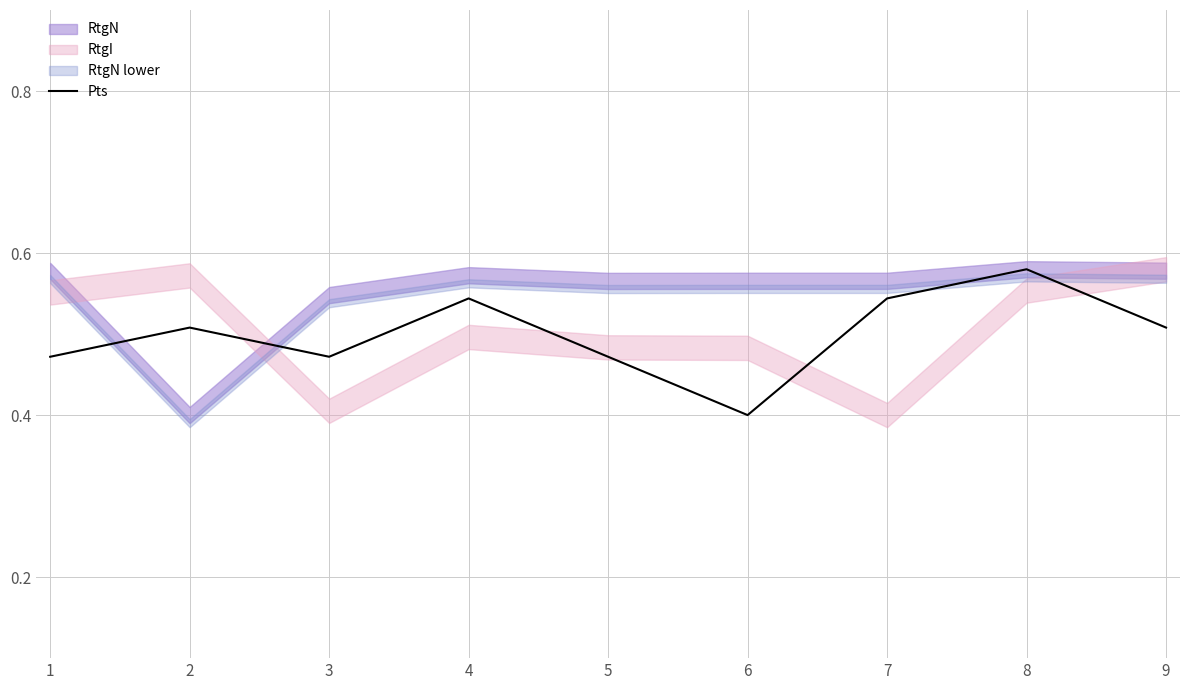

What is the greatest value displayed?

0.6